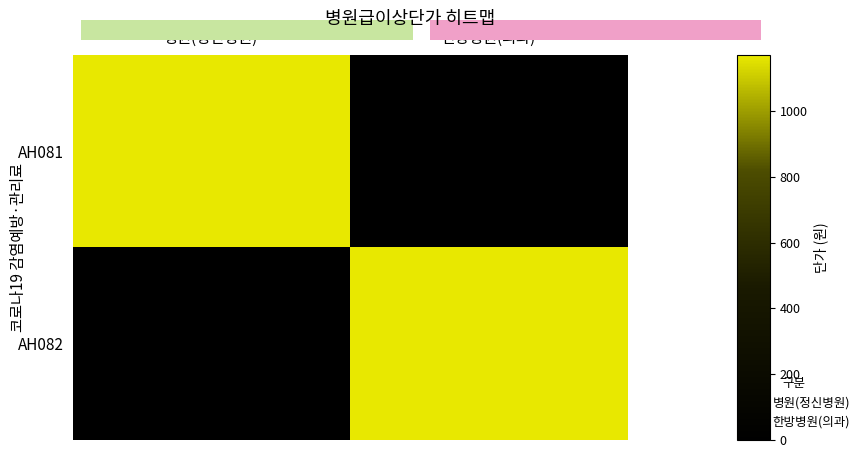

At which category is the sum across all series the highest?

병원(정신병원)